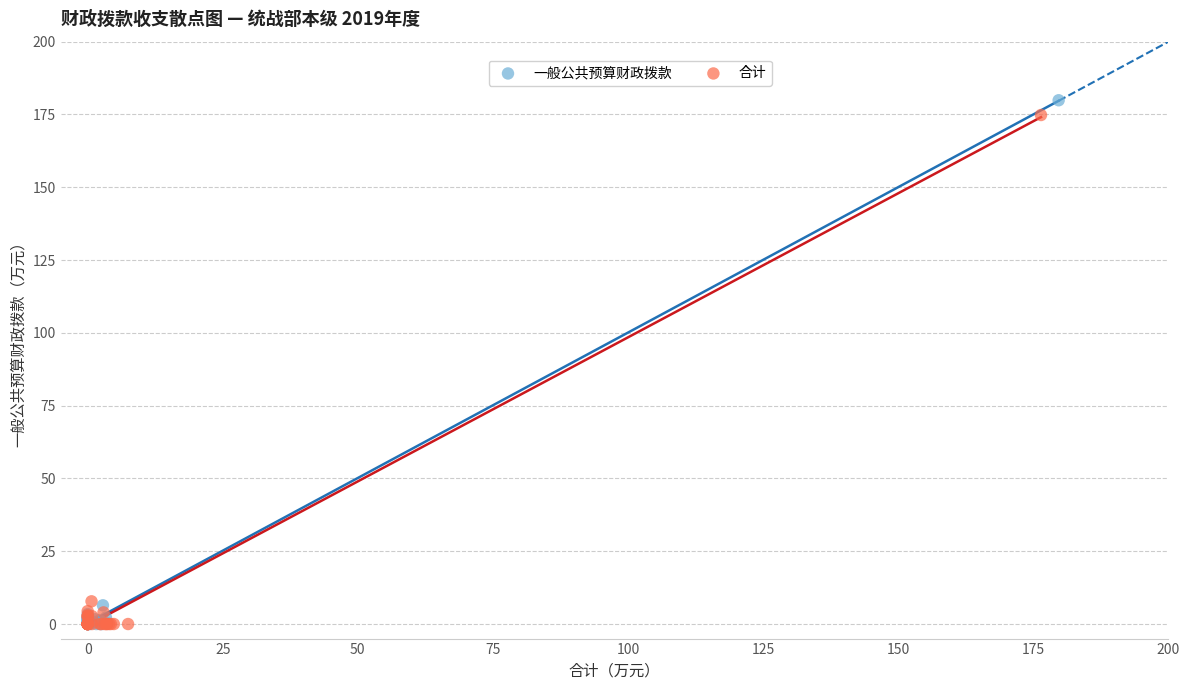

Which series has the widest spread of Y values?

一般公共预算财政拨款